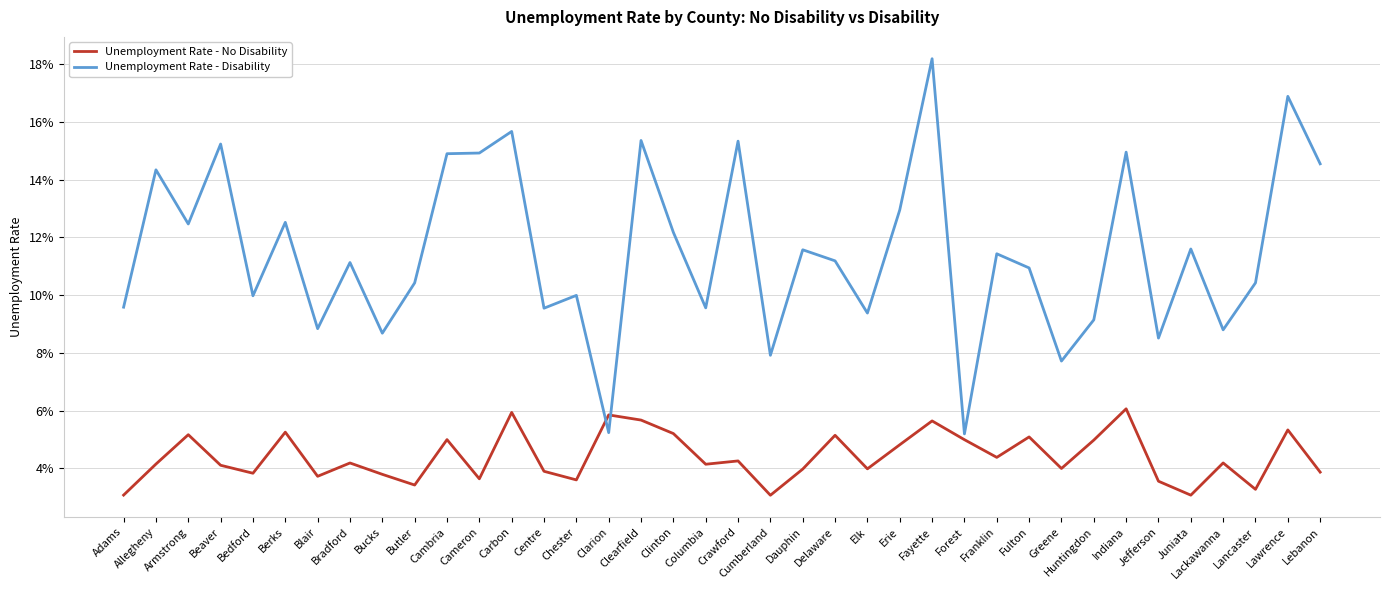

What is the value of the Unemployment Rate - Disability point at the 18th from the left?

0.1